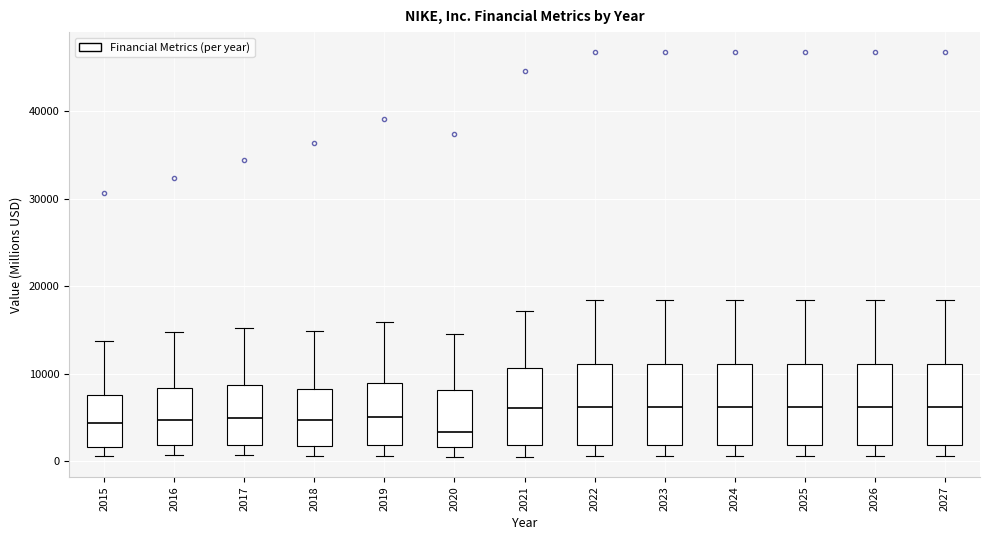

Reading left to right, transcribe this box plot: for each box, give where its median line is, the range the box spans, and where its two whiskers end, as read against the y-axis. The values are not printed on the chart, so give them approximately, as read against the axis.

2015: median 4000, box 2000 to 8000, whiskers 1000 to 14000
2016: median 5000, box 2000 to 8000, whiskers 1000 to 15000
2017: median 5000, box 2000 to 9000, whiskers 1000 to 15000
2018: median 5000, box 2000 to 8000, whiskers 1000 to 15000
2019: median 5000, box 2000 to 9000, whiskers 1000 to 16000
2020: median 3000, box 2000 to 8000, whiskers 1000 to 14000
2021: median 6000, box 2000 to 11000, whiskers 1000 to 17000
2022: median 6000, box 2000 to 11000, whiskers 1000 to 18000
2023: median 6000, box 2000 to 11000, whiskers 1000 to 18000
2024: median 6000, box 2000 to 11000, whiskers 1000 to 18000
2025: median 6000, box 2000 to 11000, whiskers 1000 to 18000
2026: median 6000, box 2000 to 11000, whiskers 1000 to 18000
2027: median 6000, box 2000 to 11000, whiskers 1000 to 18000